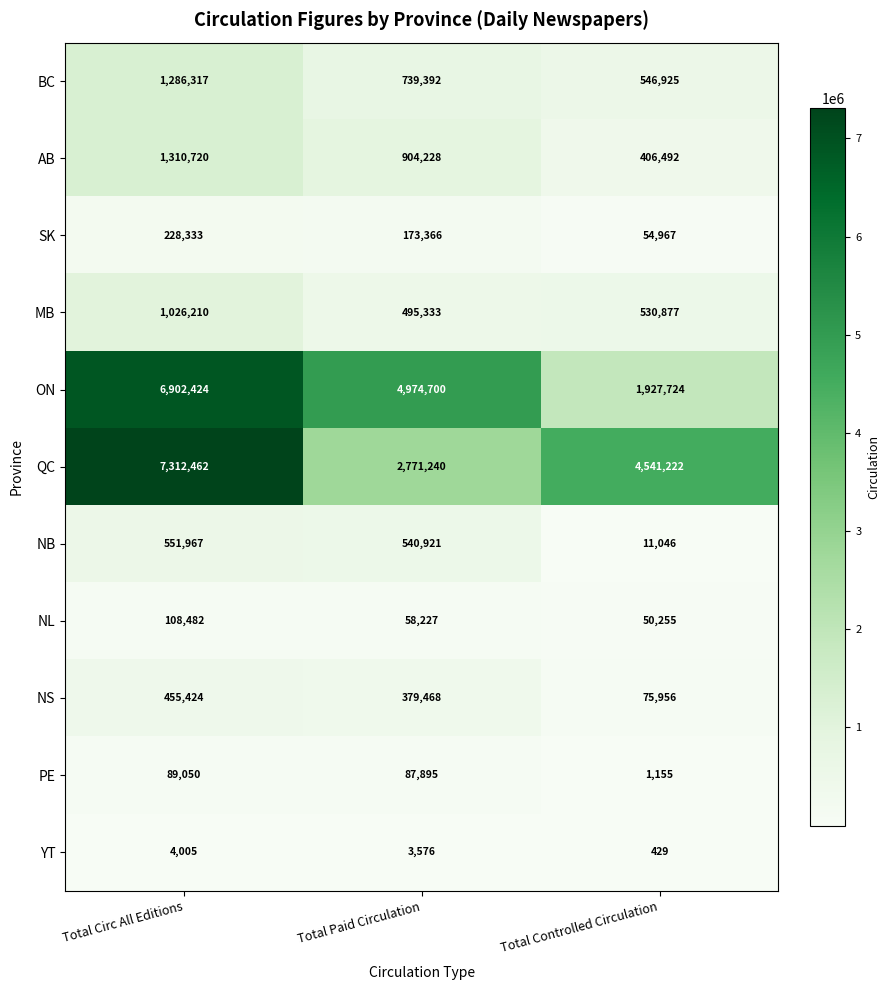

Count the number of categories in the chart.

3